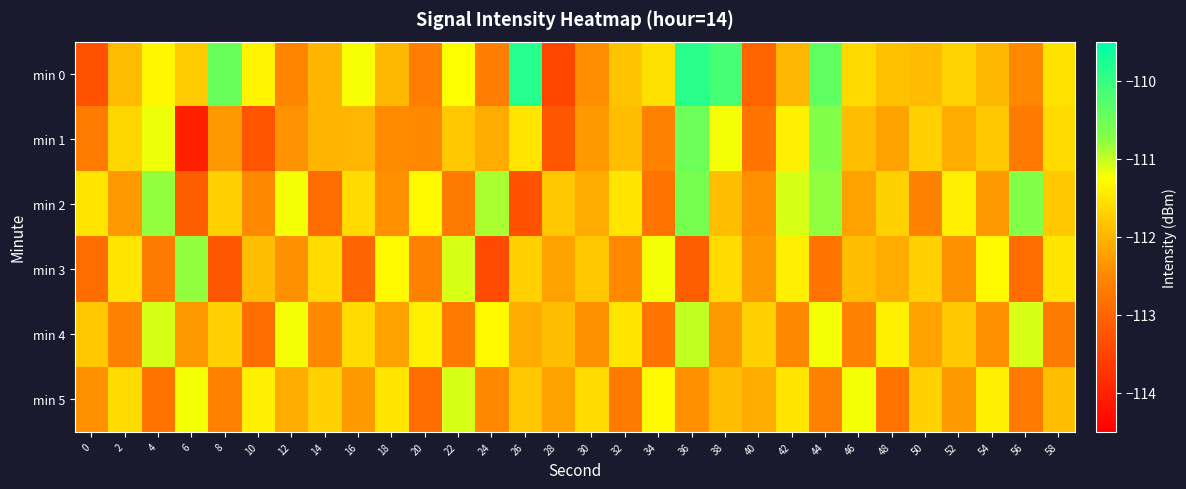

At which category does the chart reach its peak across all series?

26